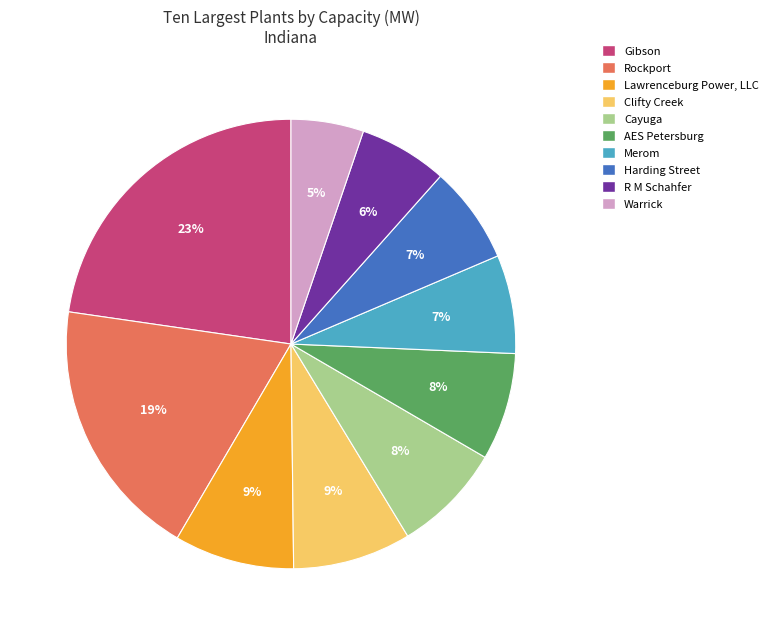

Do Gibson and Harding Street together represent more than half of the pie?

No